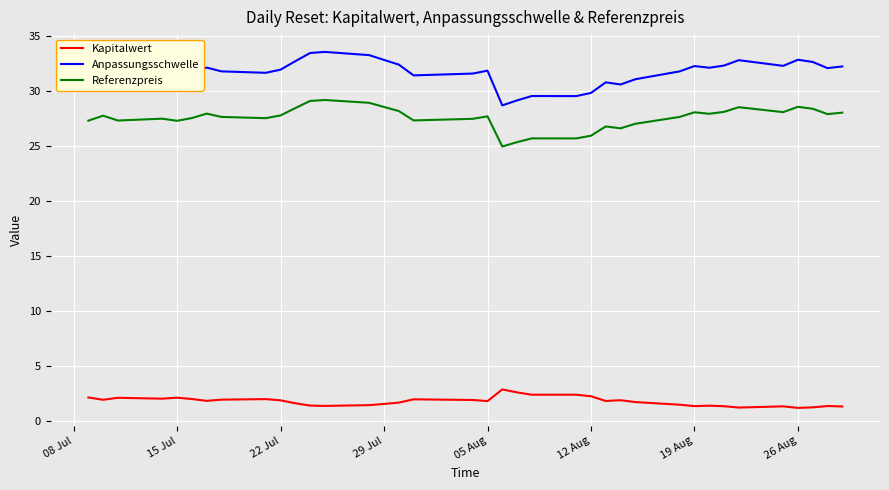

Does the chart display data point markers on the line(s)?

No